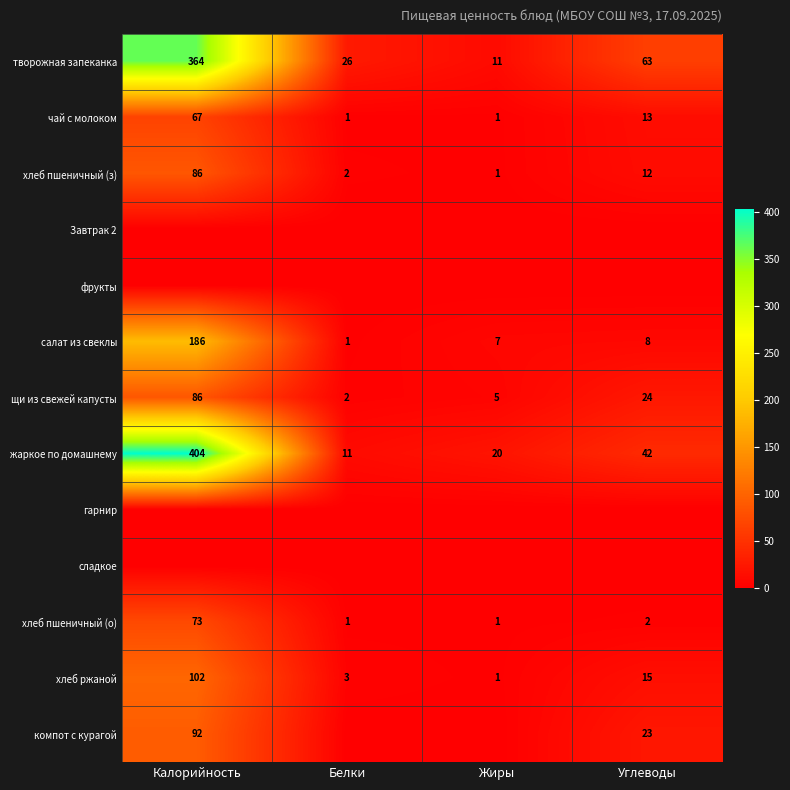

At which label does хлеб ржаной first exceed 15?

Калорийность